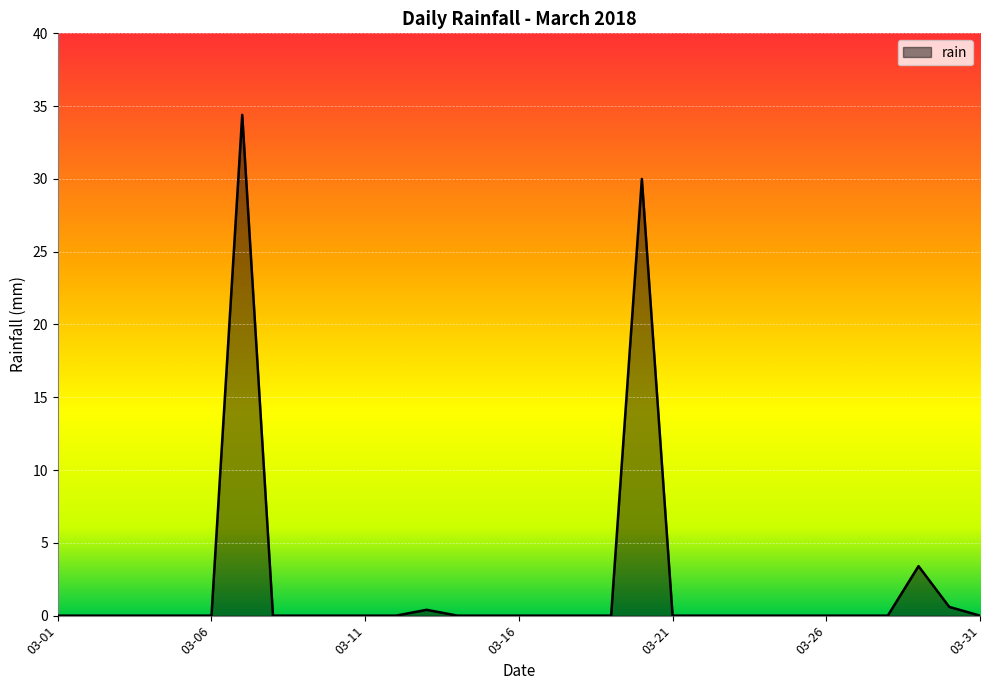

What is the difference between the maximum and minimum values?

34.4